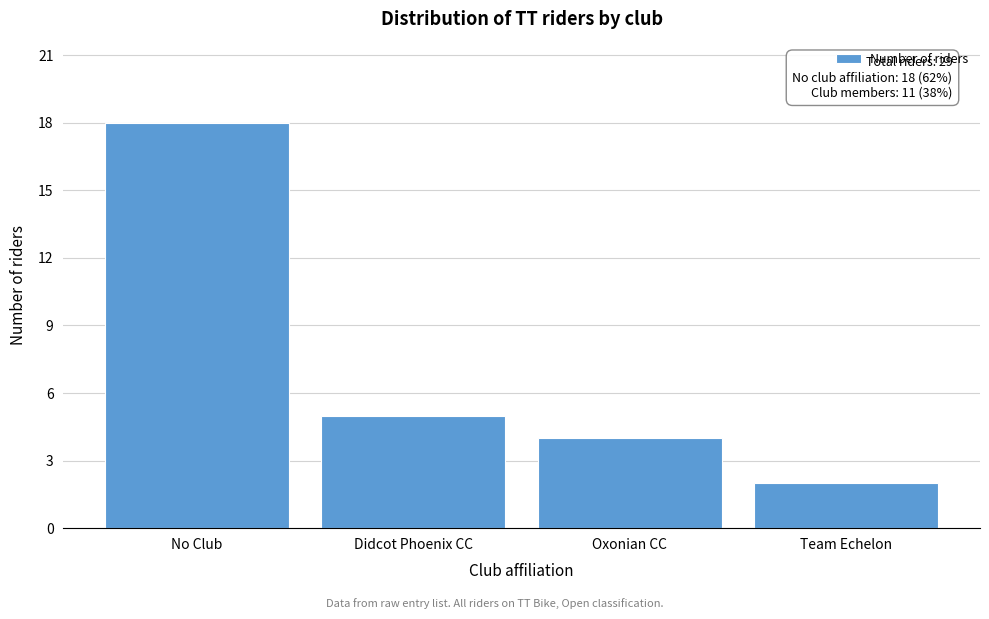

Reading left to right, extract all data points from this chart.

18	5	4	2